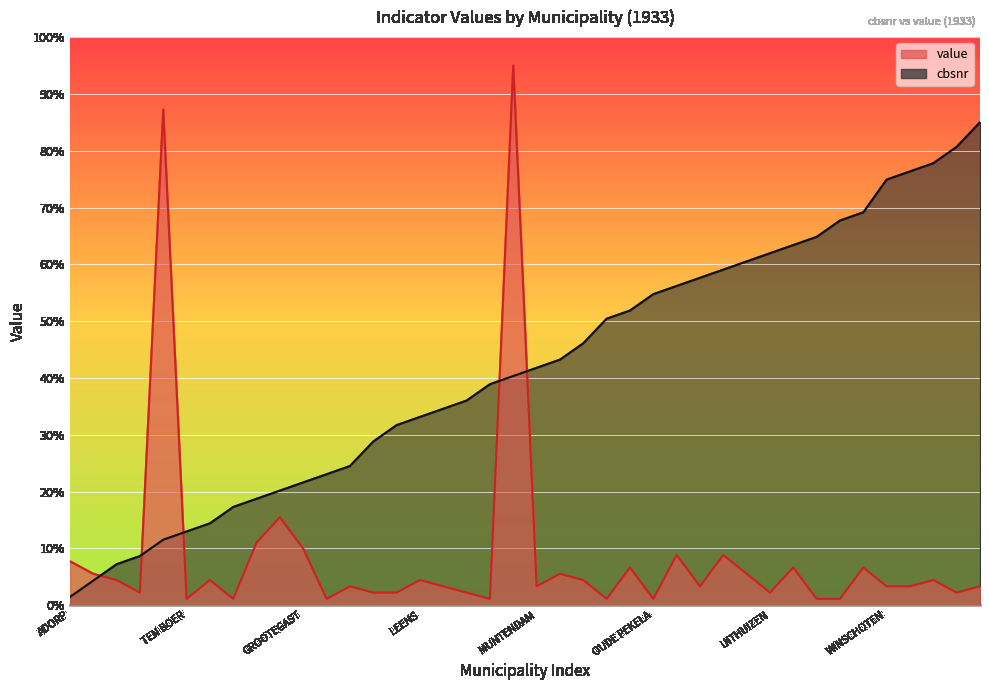

True or false: value has more than 1 interior local peaks.

True